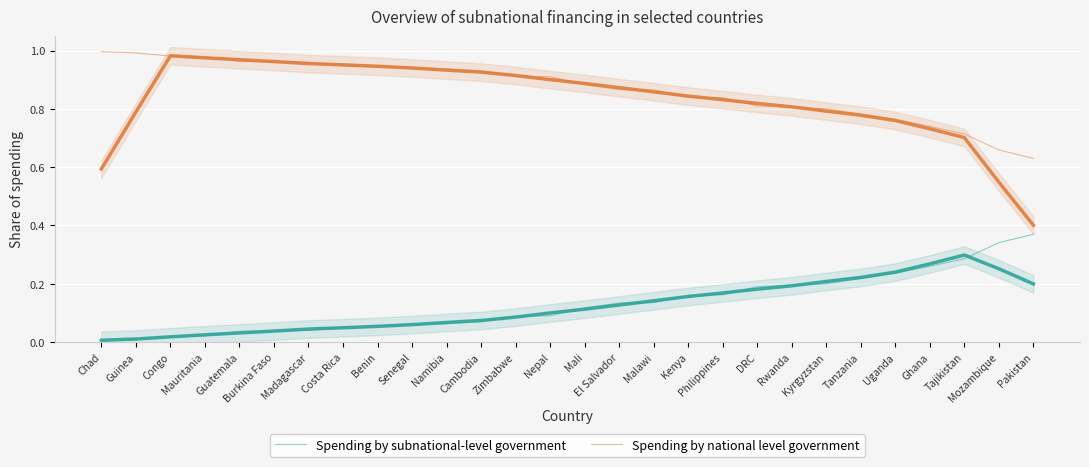

What is the difference between the highest and lowest values at Ghana?

0.5